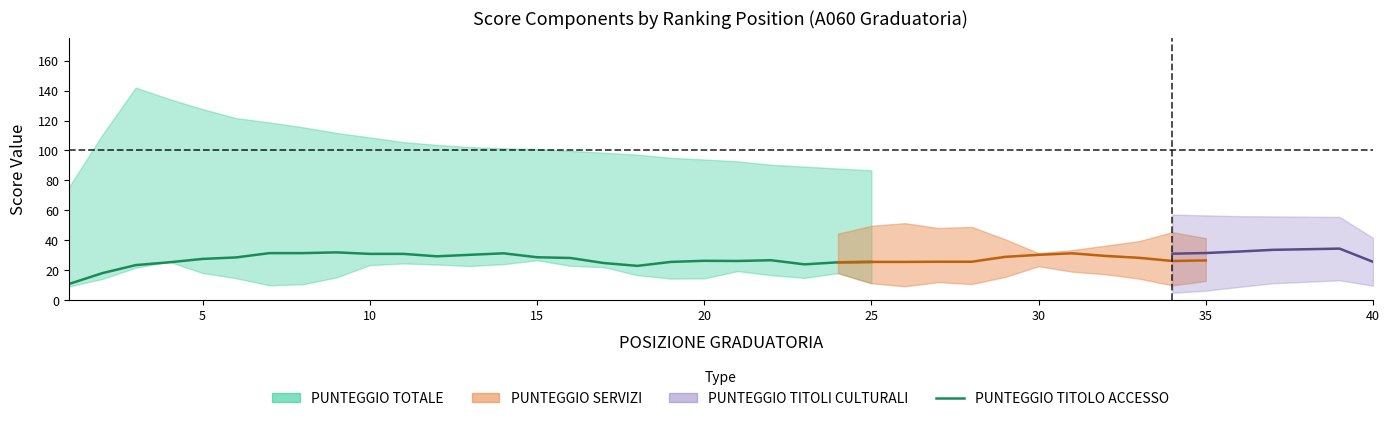

What is the label of the 21st point from the right?

5